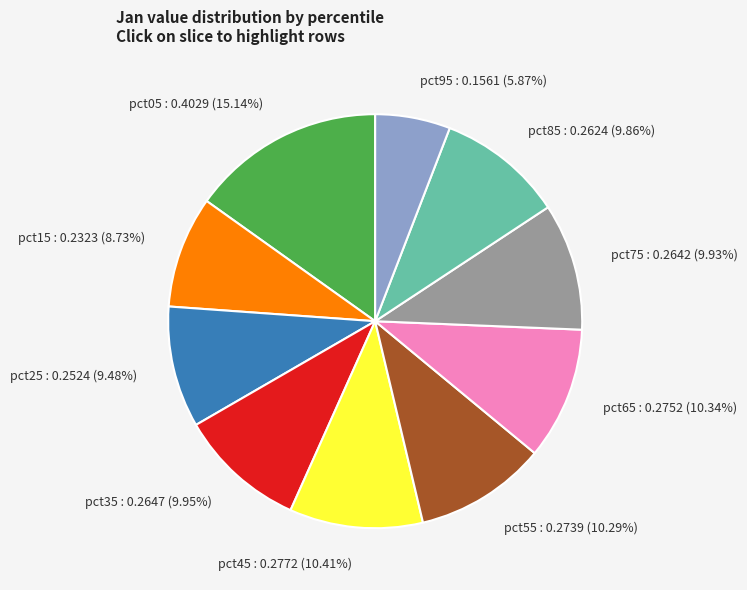

Is it true that pct15 is 20% of the pie?

False